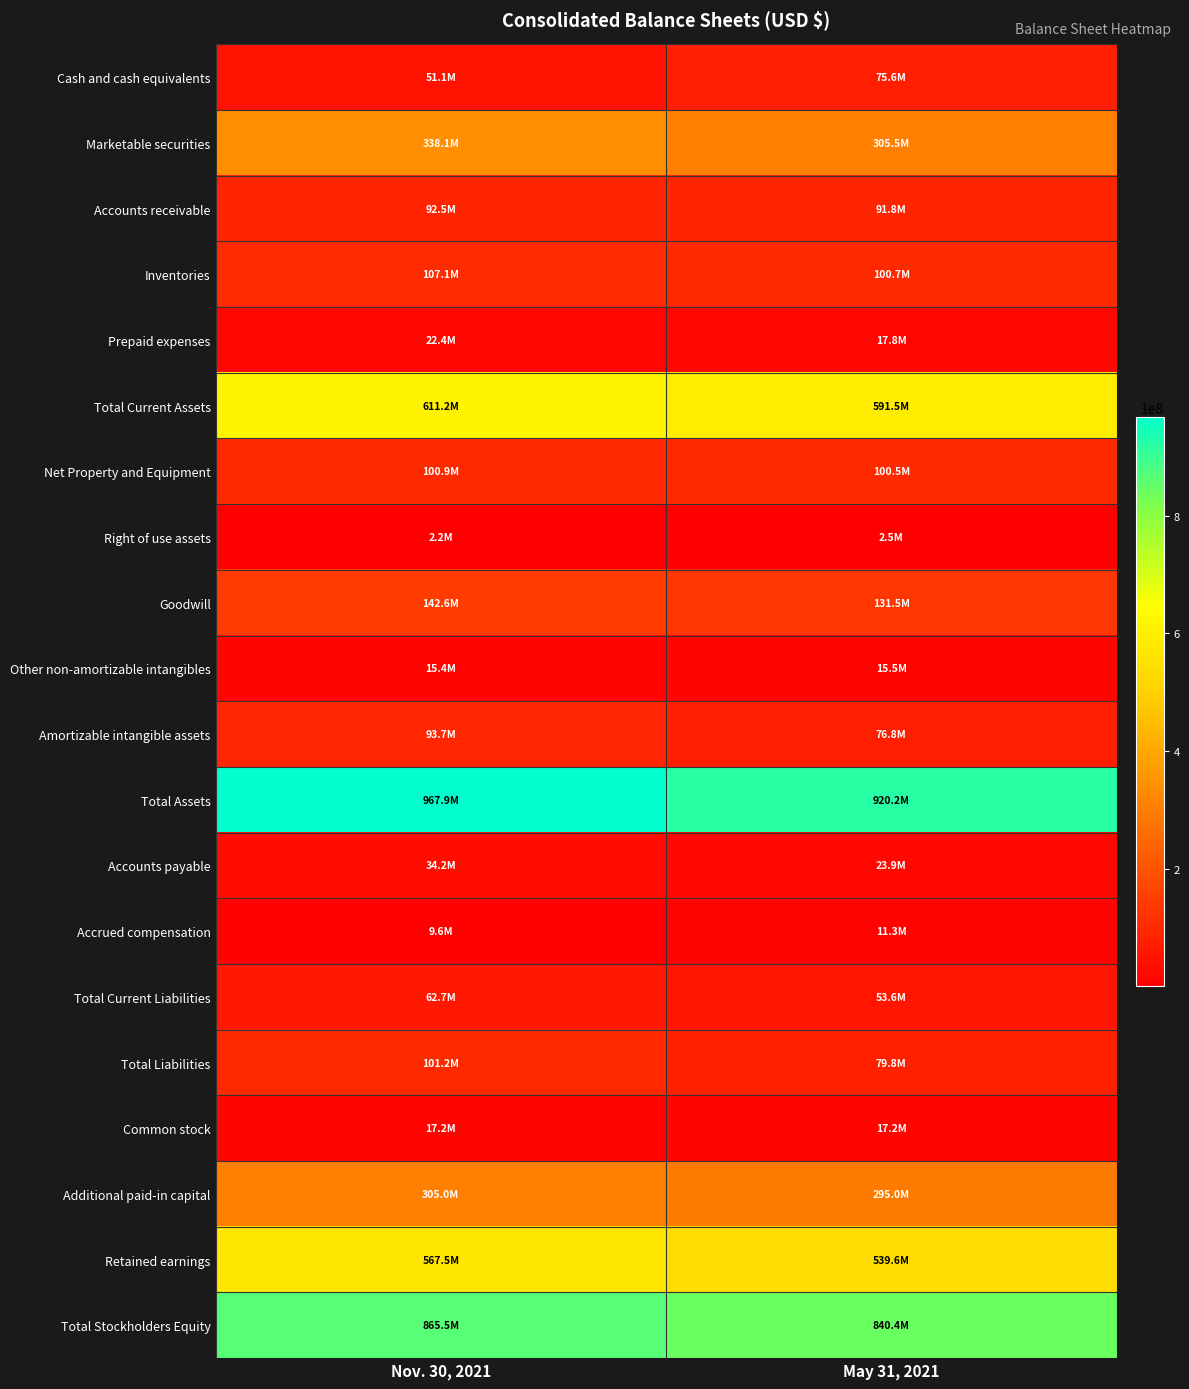

Which series has the largest range (max minus min)?

Total Assets